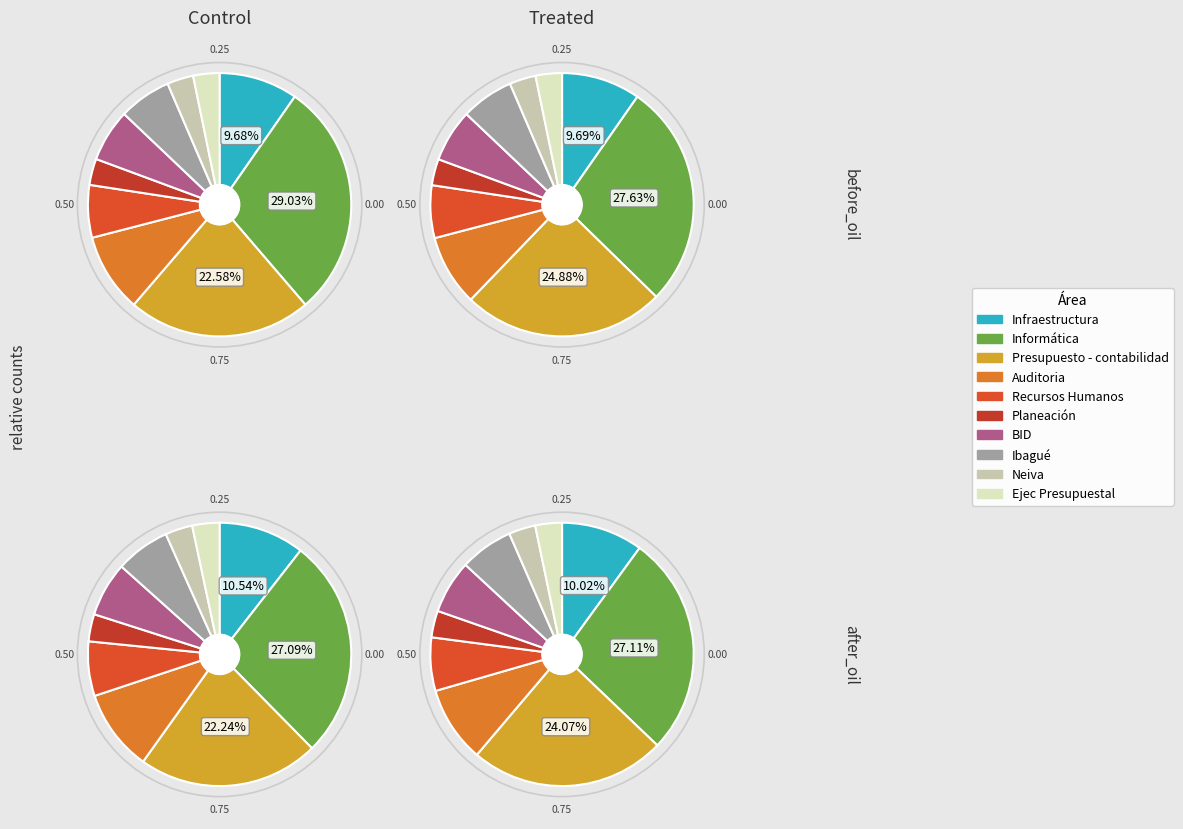

Which category has the smallest portion of the pie?

Planeación